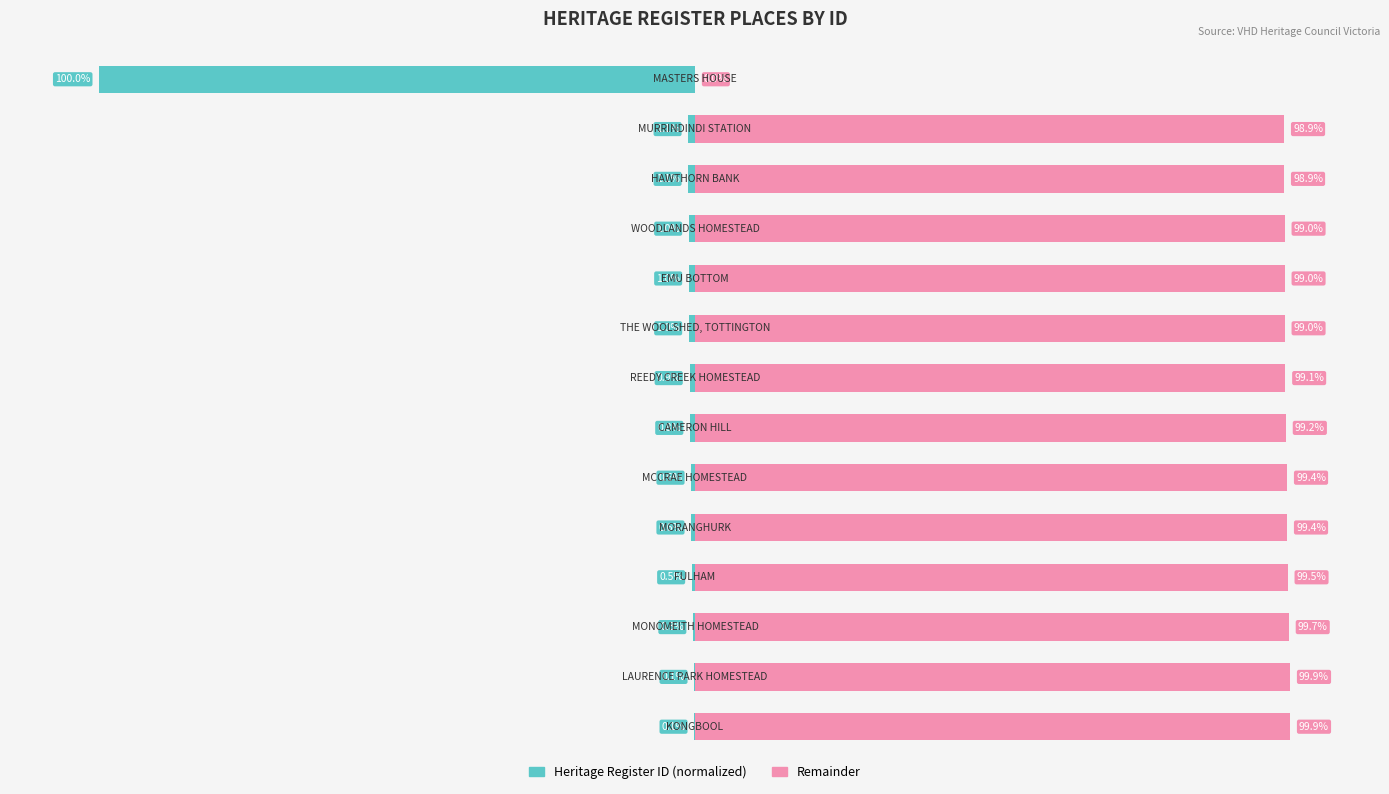

What is the value of the Heritage Register ID (normalized) bar at the 5th from the left?

-0.6